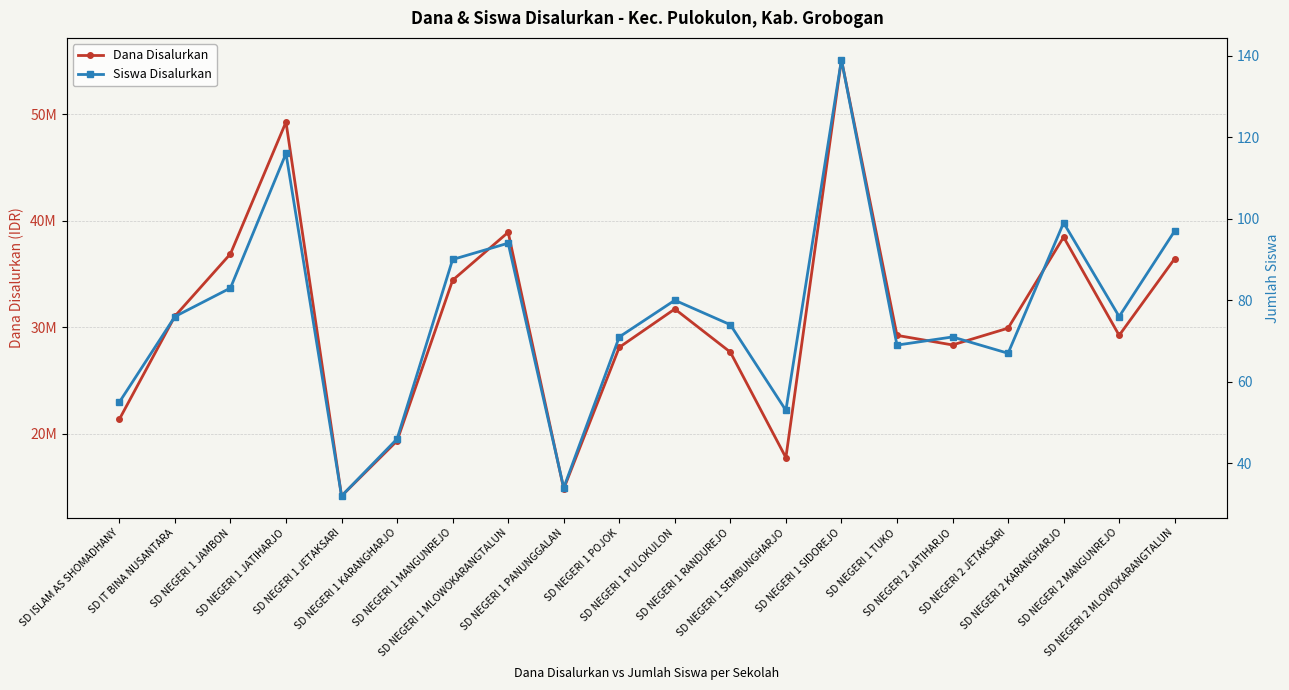

What are all the series names shown in the legend?

Dana Disalurkan, Siswa Disalurkan